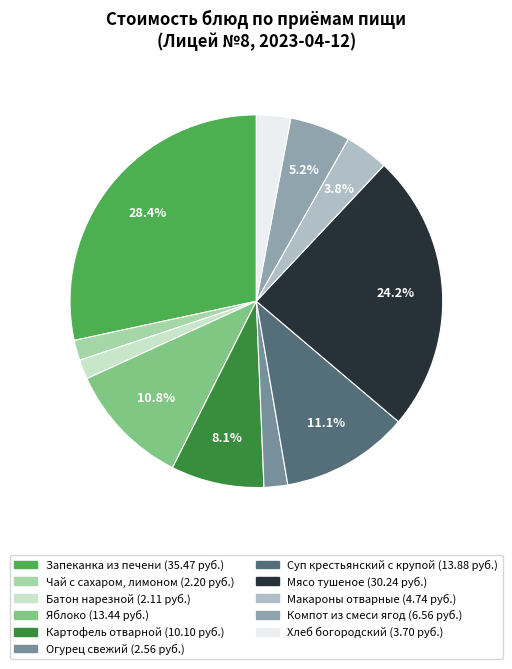

Count the number of slices in the pie.

11